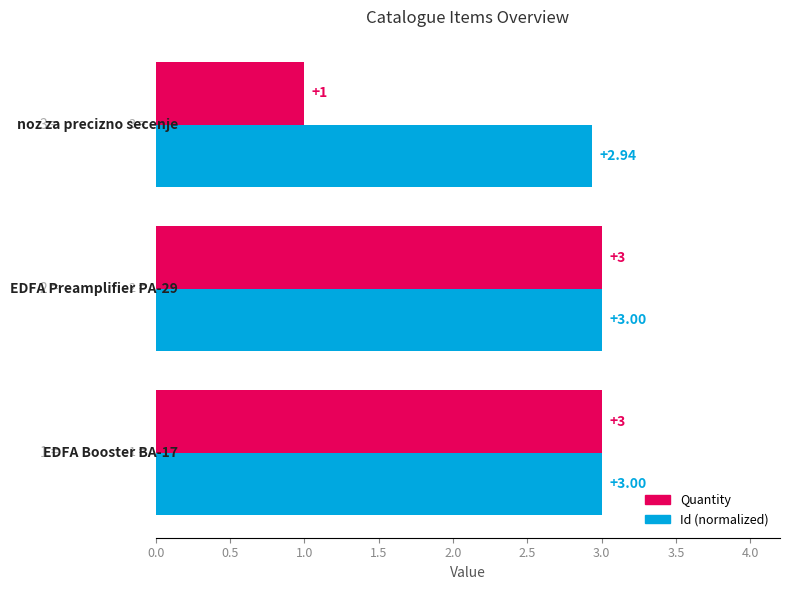

Which series has the largest total across all categories?

Id (normalized)